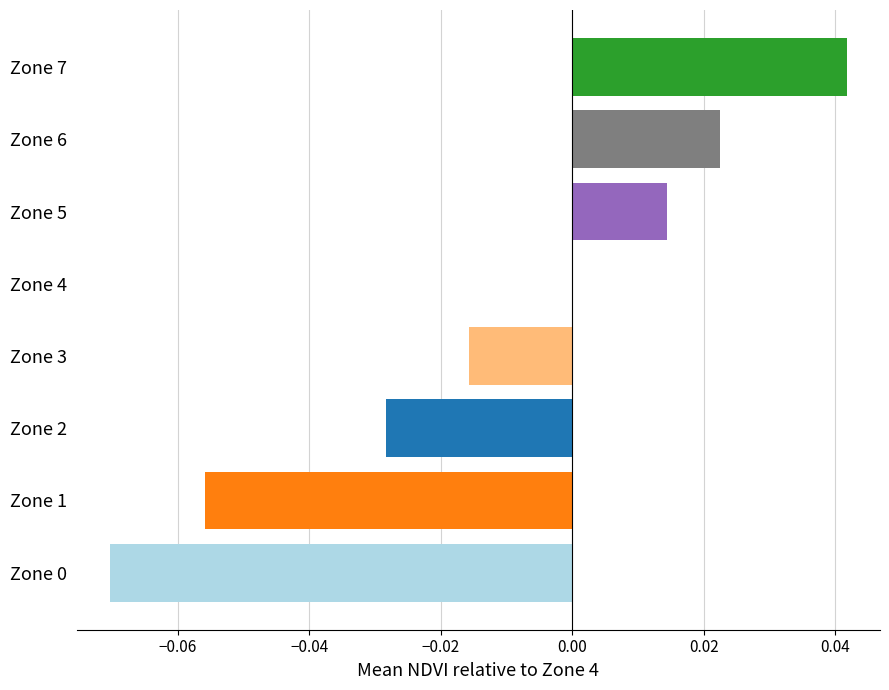

Which label corresponds to the largest value in the chart?

Zone 7